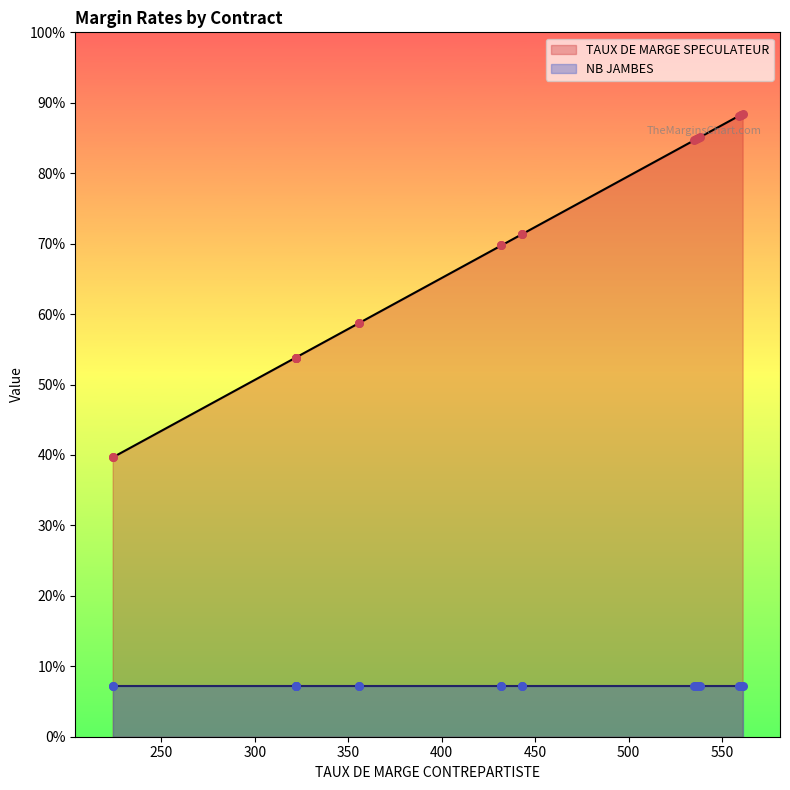

Which series contains the lowest Y value?

NB JAMBES